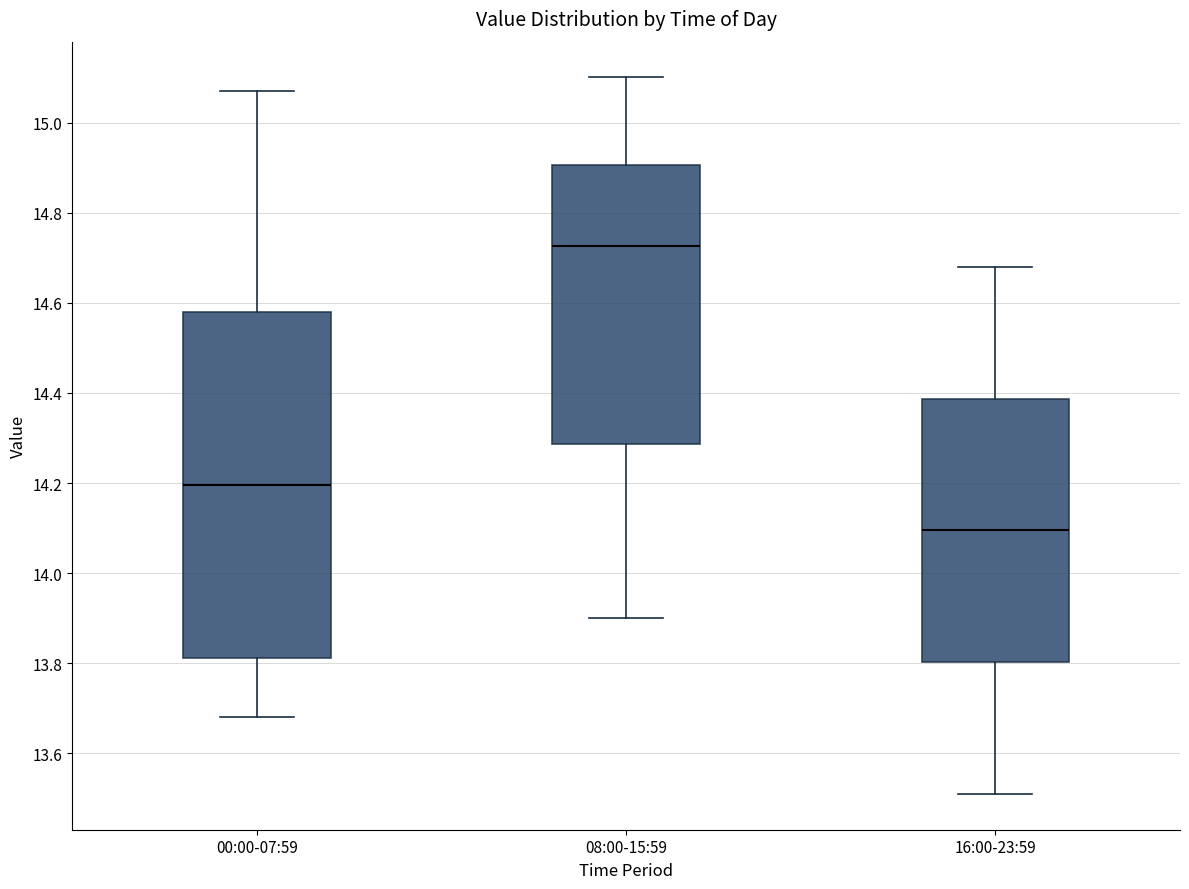

Which box's median line is the highest?

08:00-15:59